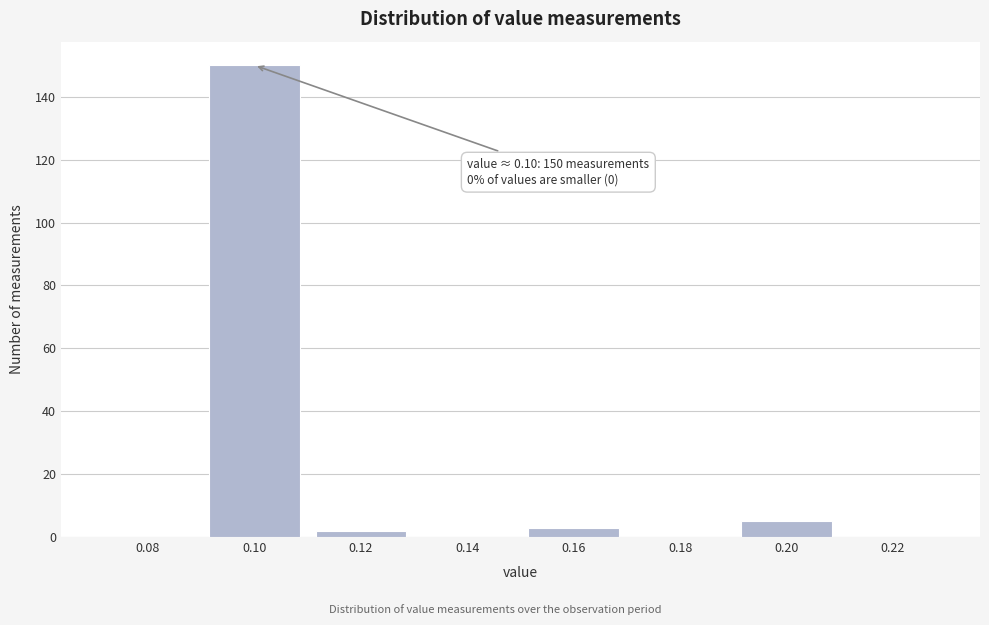

Reading left to right, what are all the values shown in this chart?

0.08=0	0.10=150	0.12=2	0.14=0	0.16=3	0.18=0	0.20=5	0.22=0